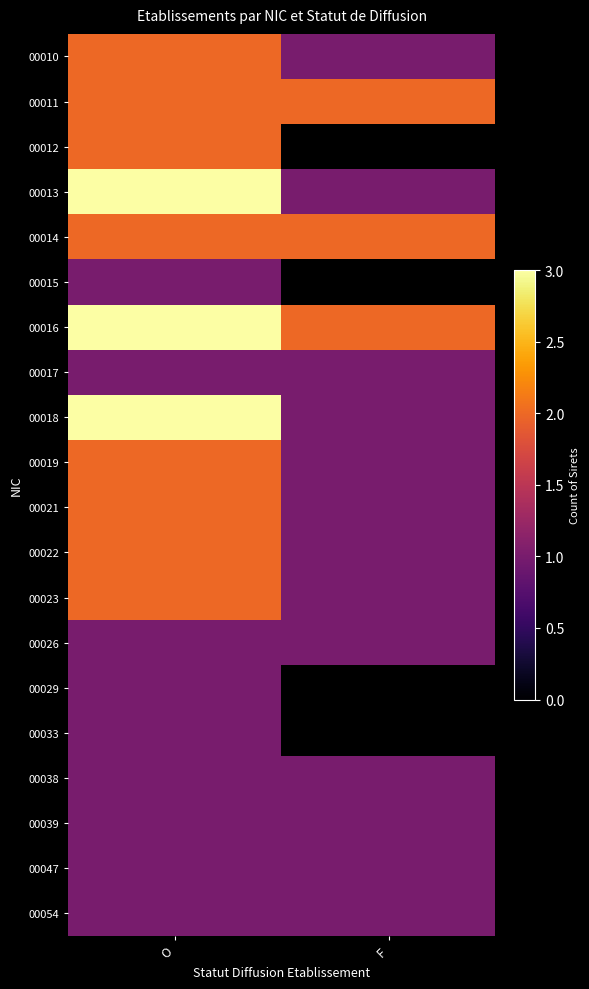

Rank the series at O from highest to lowest value.

00013, 00016, 00018, 00010, 00011, 00012, 00014, 00019, 00021, 00022, 00023, 00015, 00017, 00026, 00029, 00033, 00038, 00039, 00047, 00054